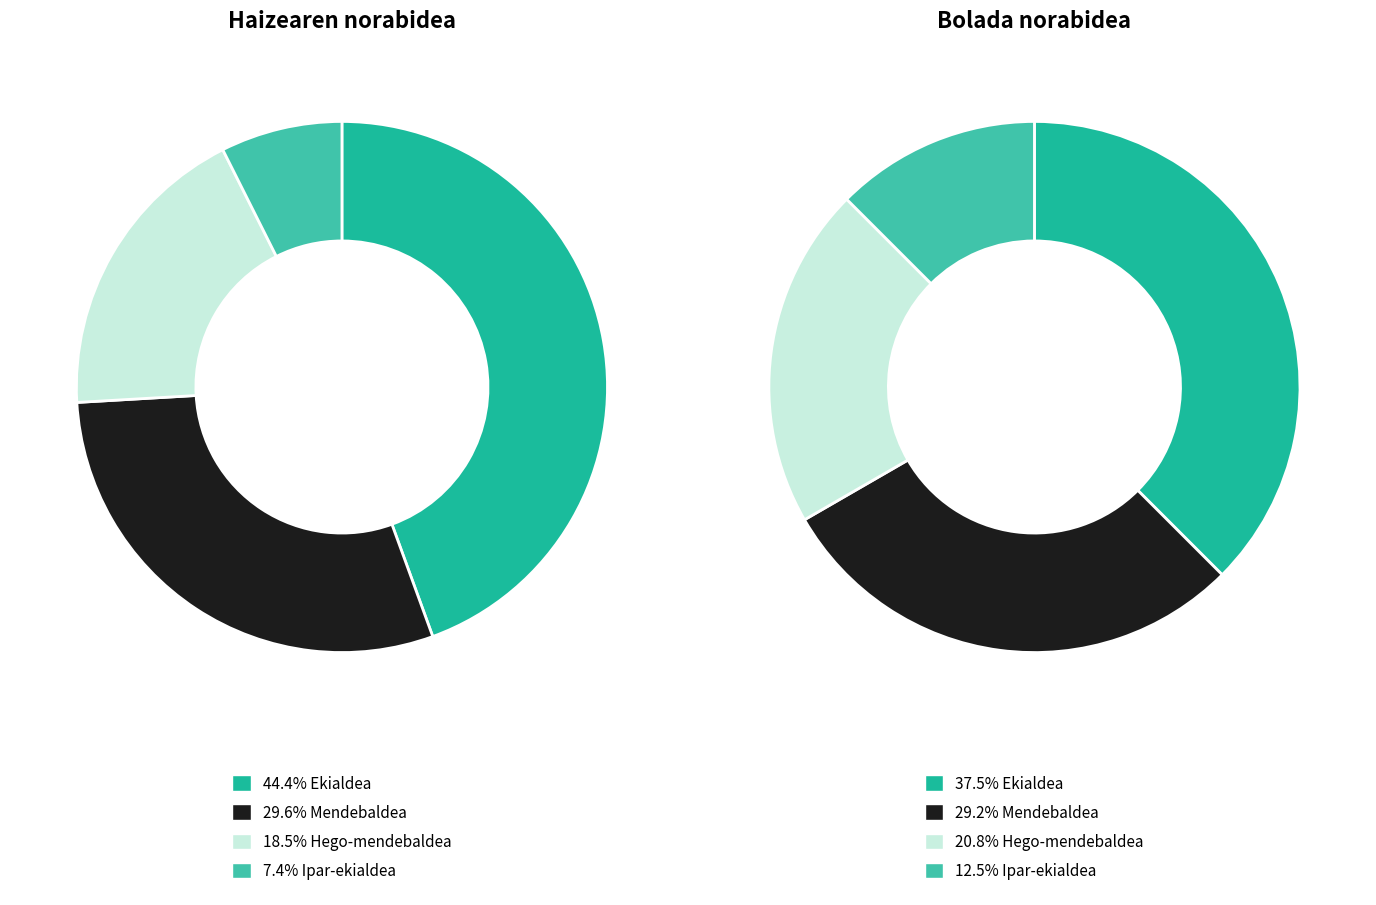

What is the smallest slice in the pie chart?

Ipar-ekialdea